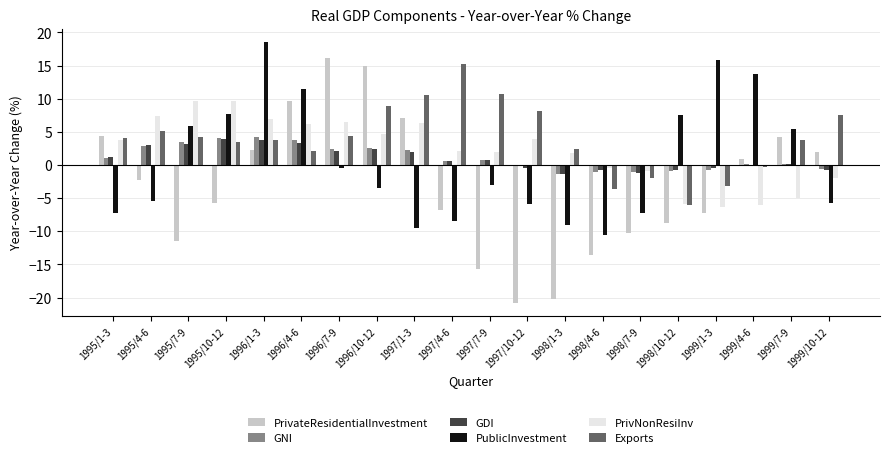

Which series changed the most between 1996/4-6 and 1998/7-9?

PrivateResidentialInvestment